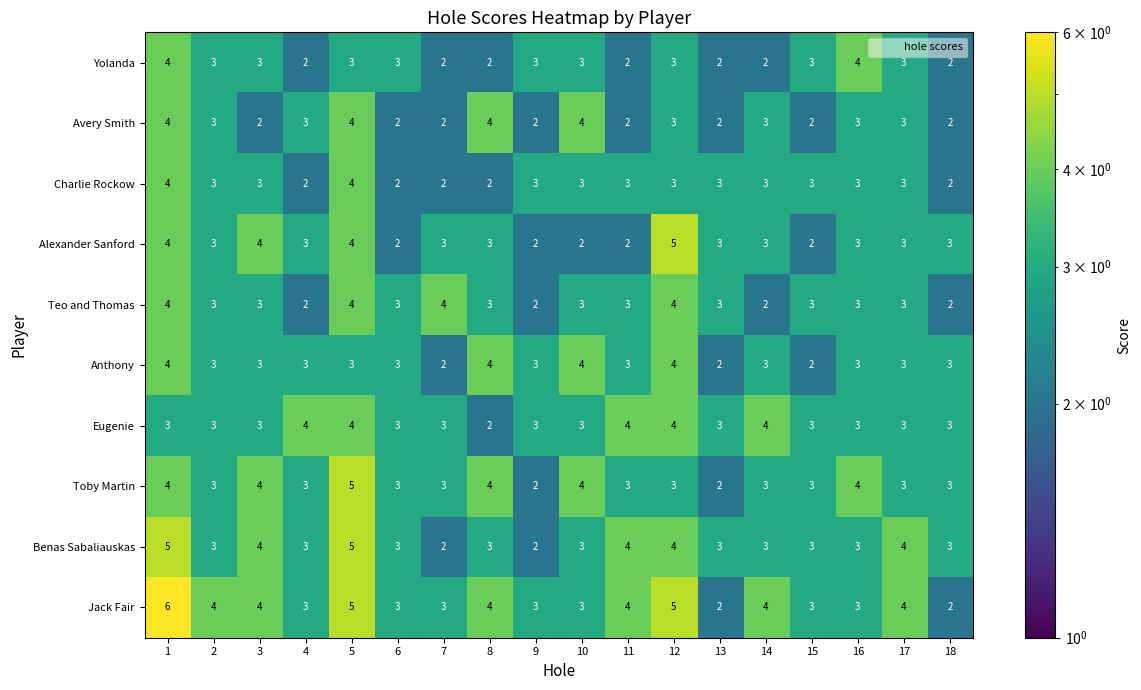

Count the Teo and Thomas values in the range 3 to 4.

14